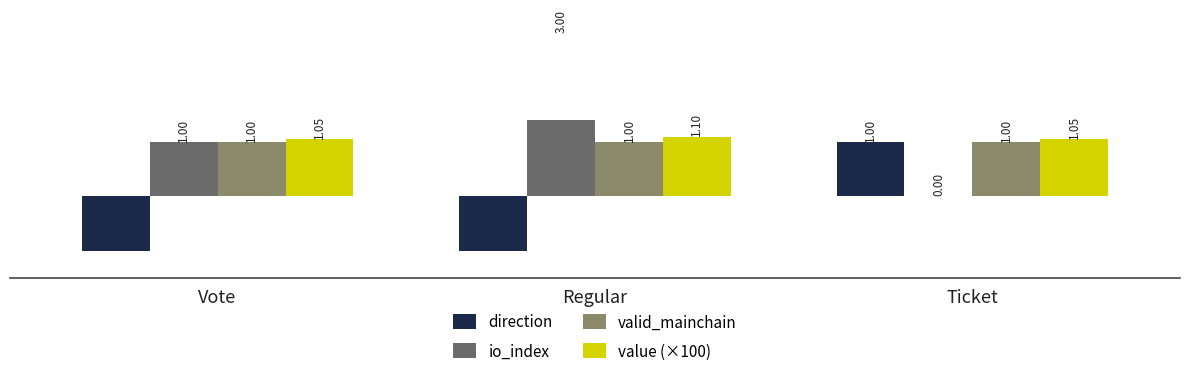

True or false: io_index has a value of 0.5 at Vote.

False